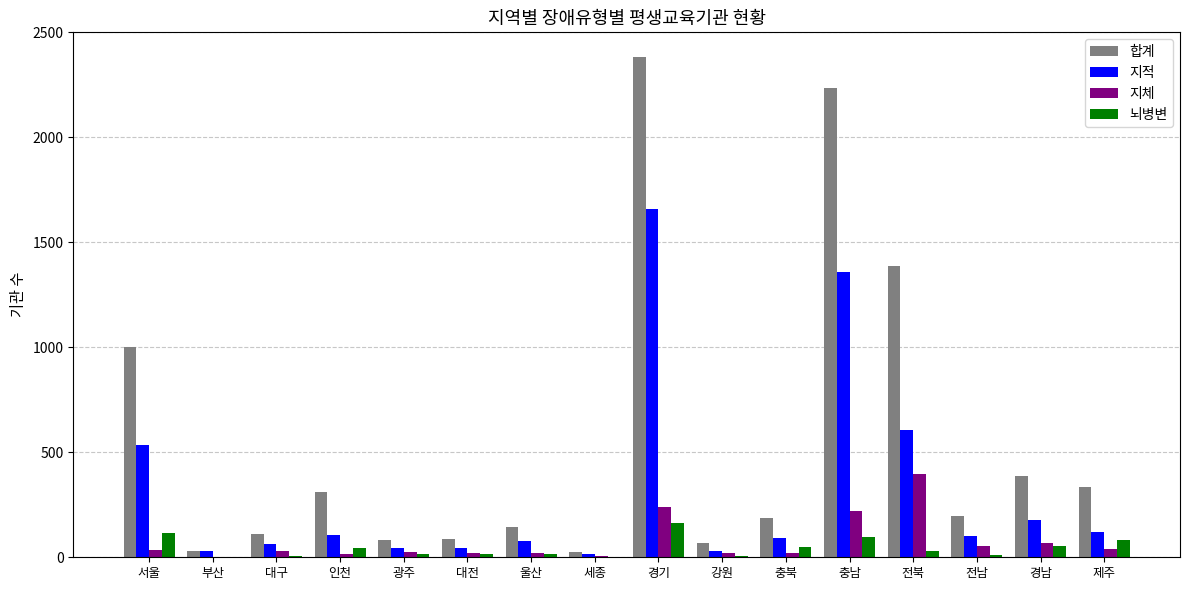

Is it true that 뇌병변 equals 161 at 경기?

True